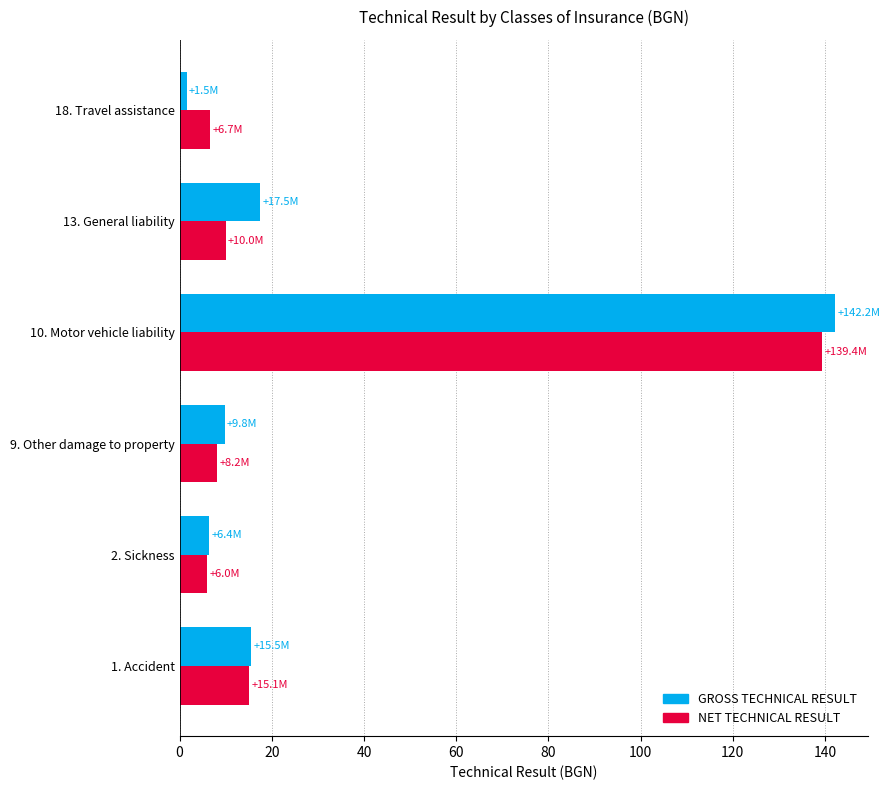

Which label corresponds to the largest value in the chart?

10. Motor vehicle liability